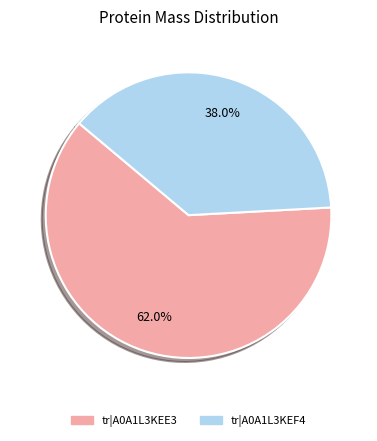

What is the smallest slice in the pie chart?

tr|A0A1L3KEF4